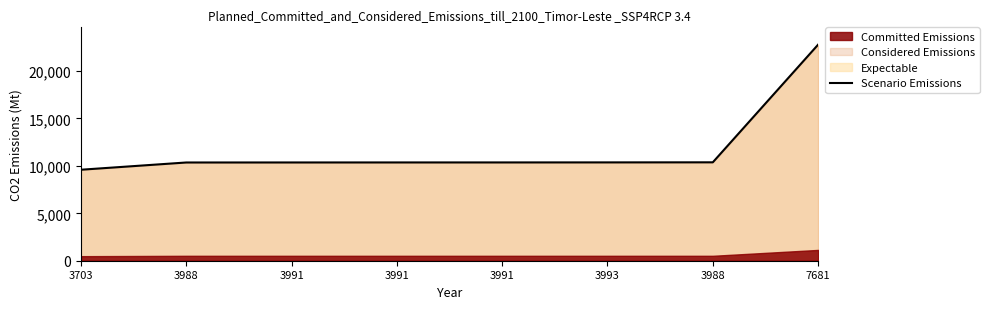

True or false: the data shows 10359 at 3988.

True